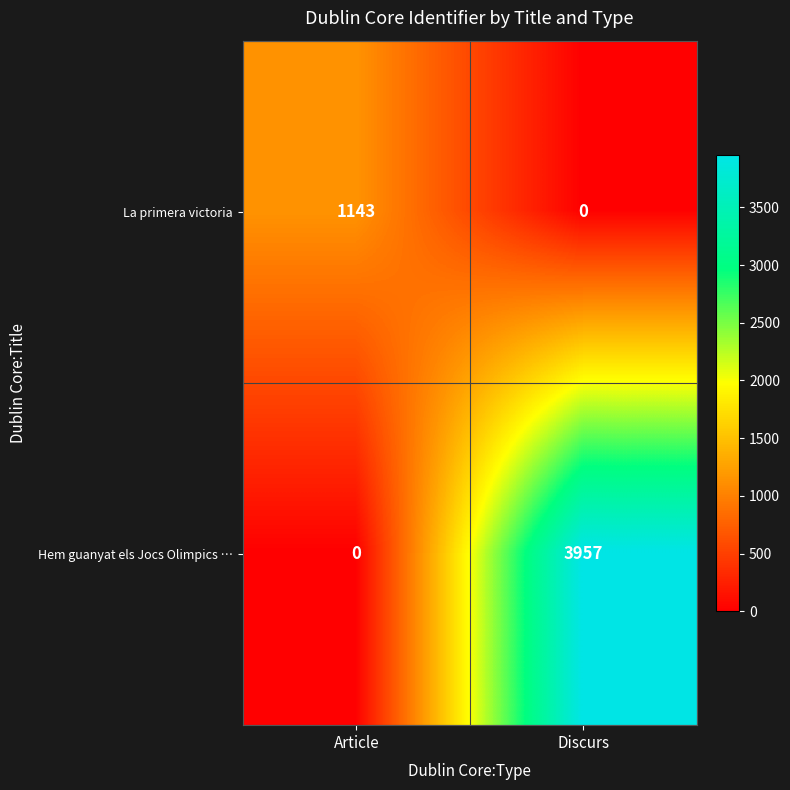

Reading left to right, list all the values displayed in this chart.

La primera victoria: 1143	0
Hem guanyat els Jocs Olimpics …: 0	3957